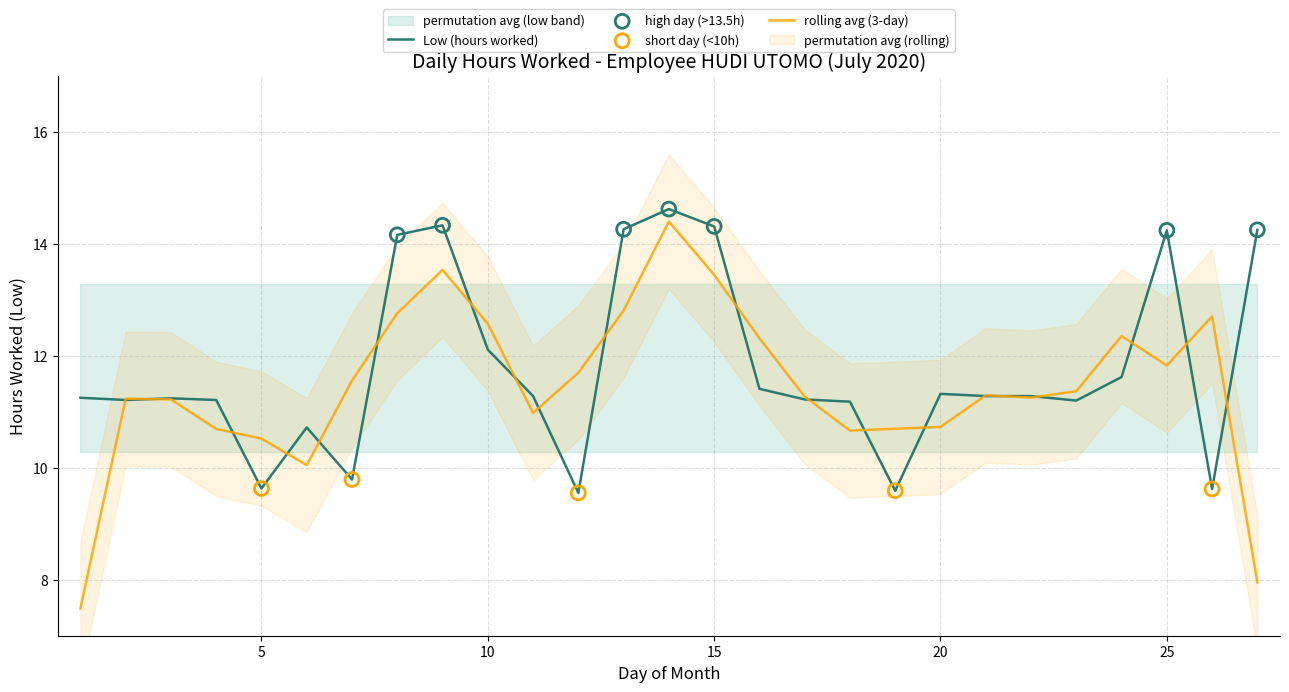

What is the ratio of the value at 9 to the value at 21?

1.3